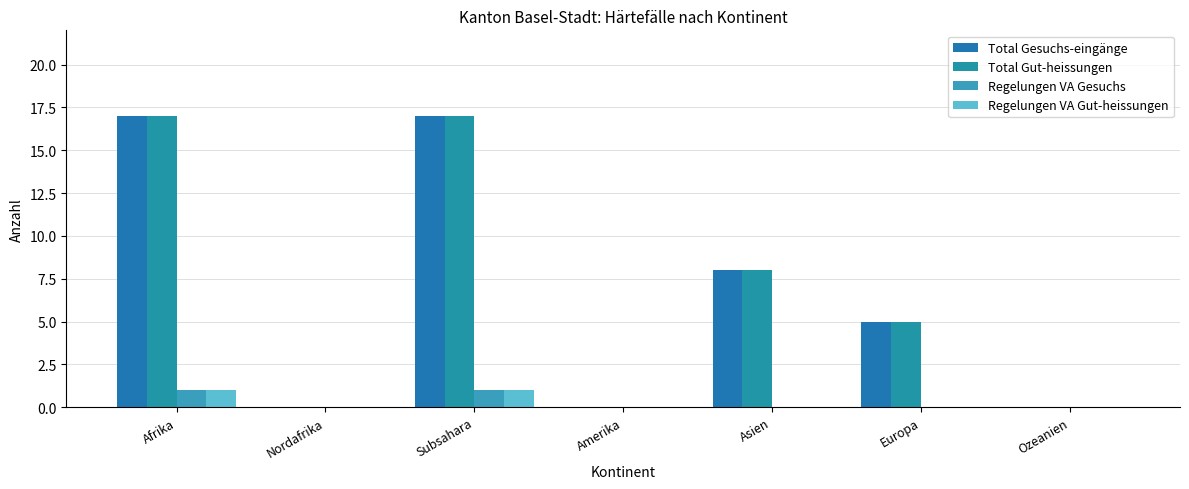

What is the difference between the highest and lowest values at Asien?

8